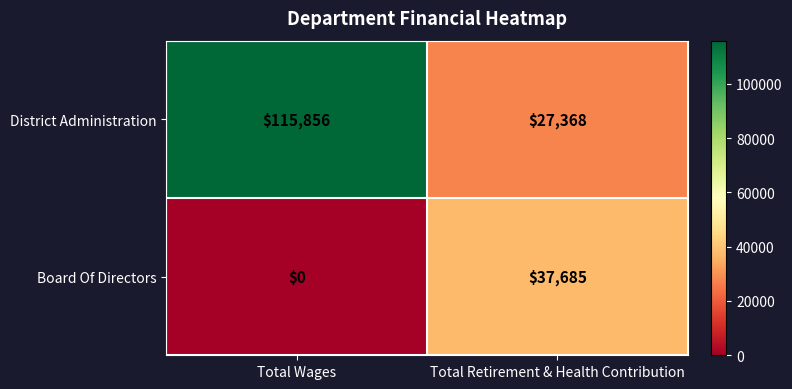

What is the difference between the maximum and minimum values in the Board Of Directors series?

37685